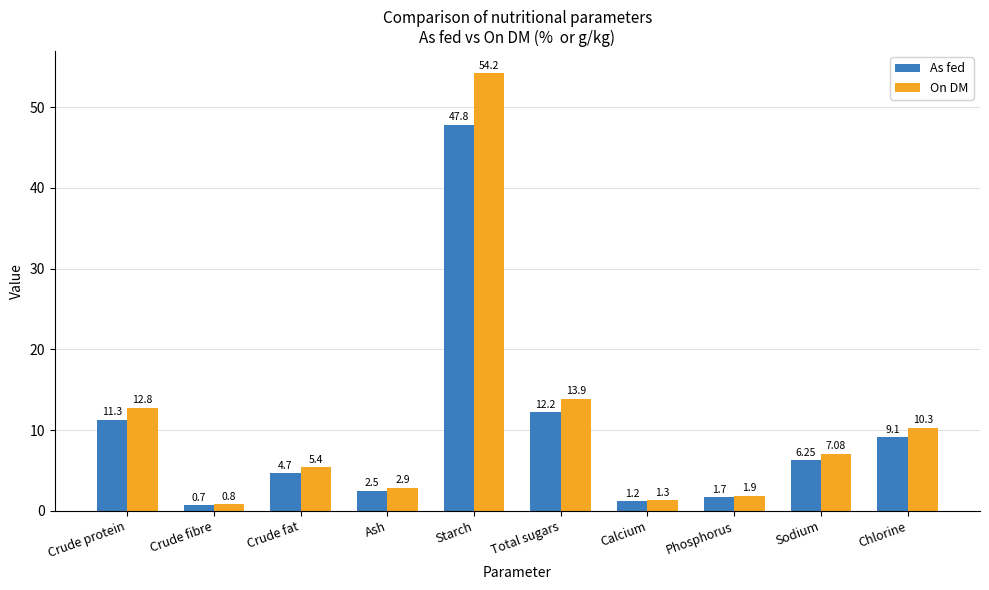

The As fed series shows 9.1 at Chlorine. True or false?

True